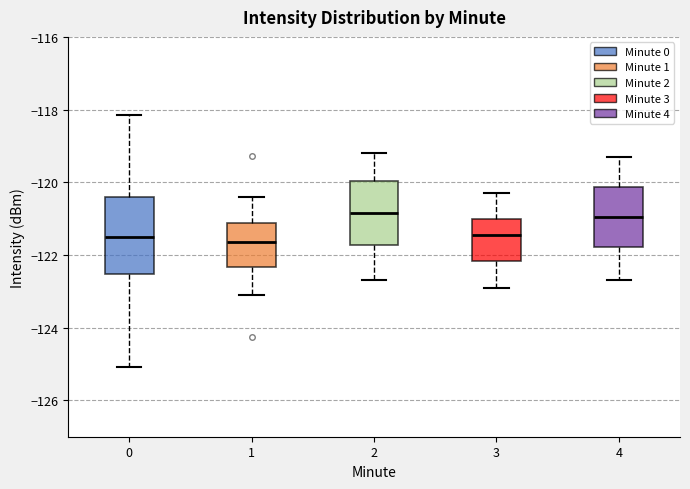

Reading left to right, transcribe this box plot: for each box, give where its median line is, the range the box spans, and where its two whiskers end, as read against the y-axis. The values are not printed on the chart, so give them approximately, as read against the axis.

0: median -121.4, box -122.6 to -120.4, whiskers -125.0 to -118.2
1: median -121.6, box -122.4 to -121.2, whiskers -123.0 to -120.4
2: median -120.8, box -121.8 to -120.0, whiskers -122.6 to -119.2
3: median -121.4, box -122.2 to -121.0, whiskers -122.8 to -120.2
4: median -121.0, box -121.8 to -120.2, whiskers -122.6 to -119.2